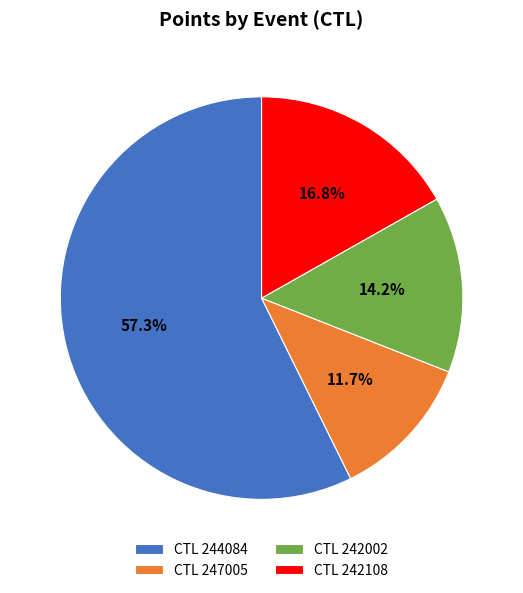

Which category accounts for the majority?

CTL 244084